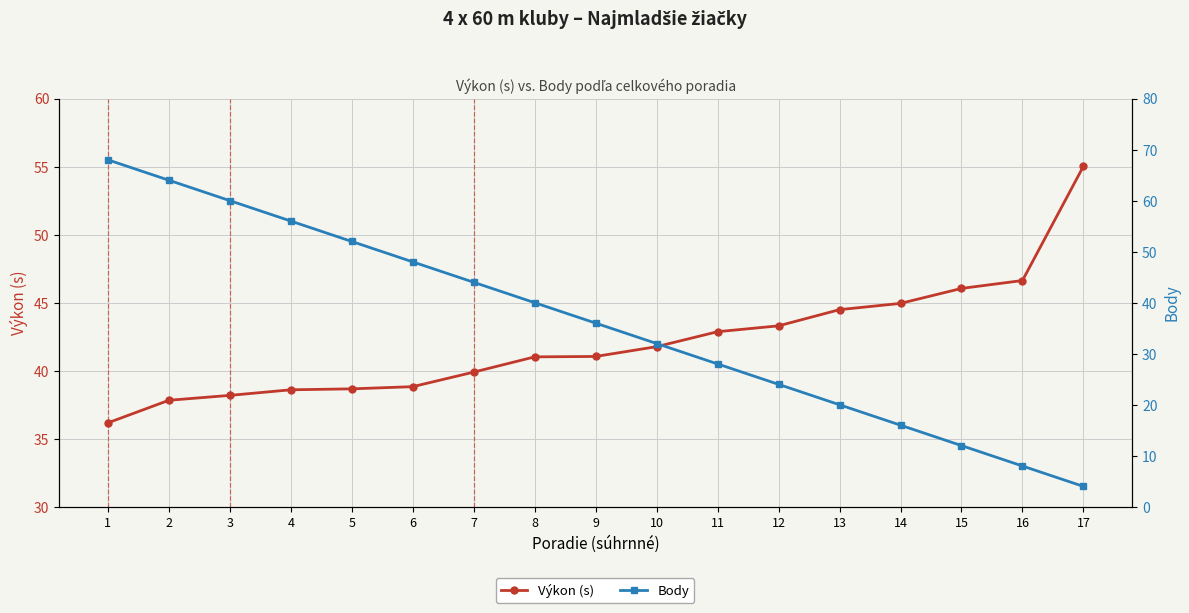

At 4, list the series in order from smallest to largest.

Výkon (s), Body